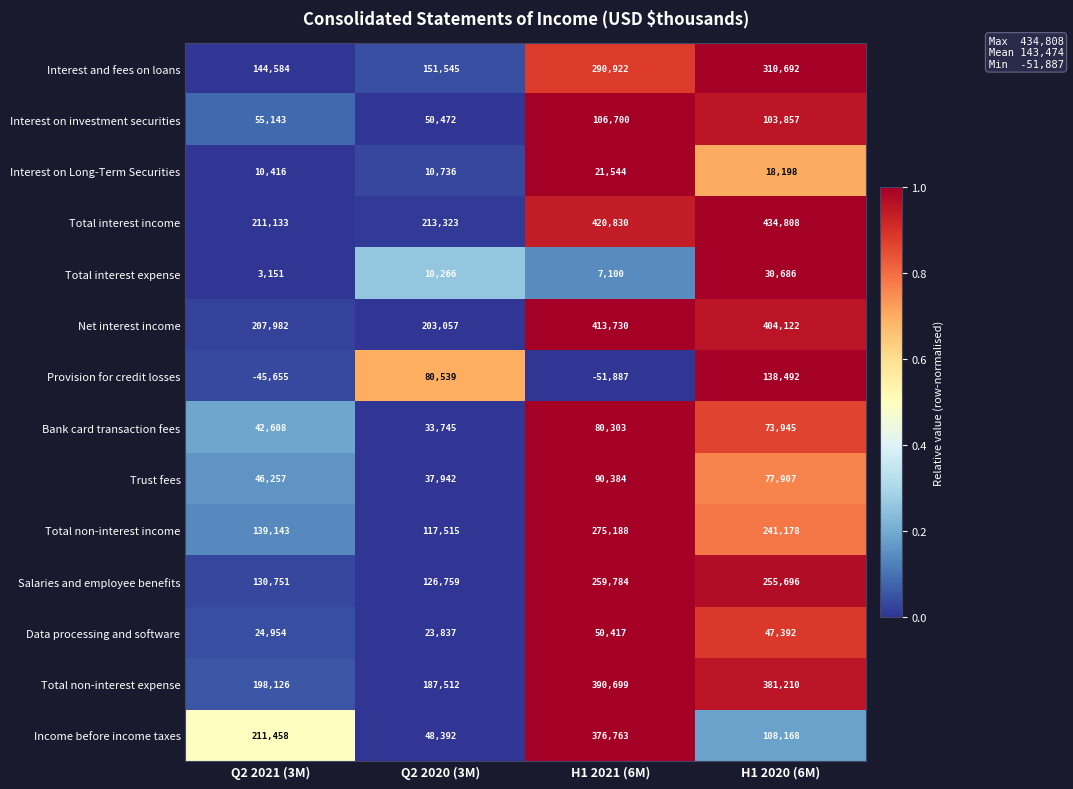

The Data processing and software series shows 9154 at Q2 2020 (3M). True or false?

False